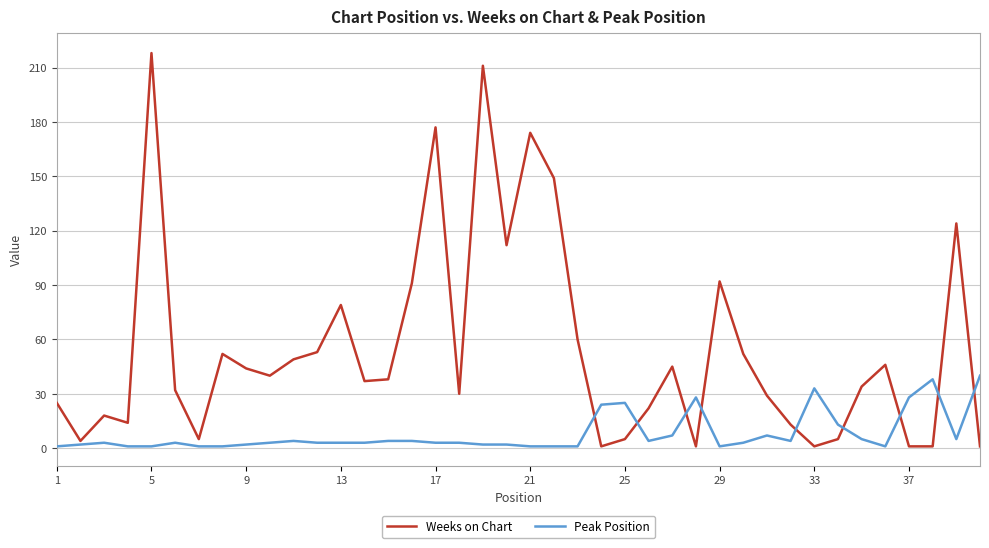

In Weeks on Chart, how many points are higher than both neighbors (excluding endpoints)?

11